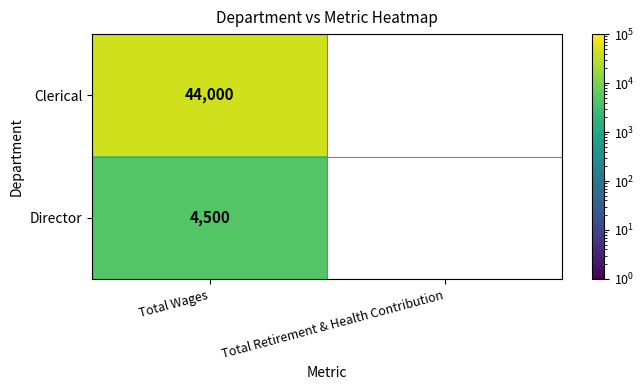

What is the spread (max minus min) of values at Total Wages?

39500